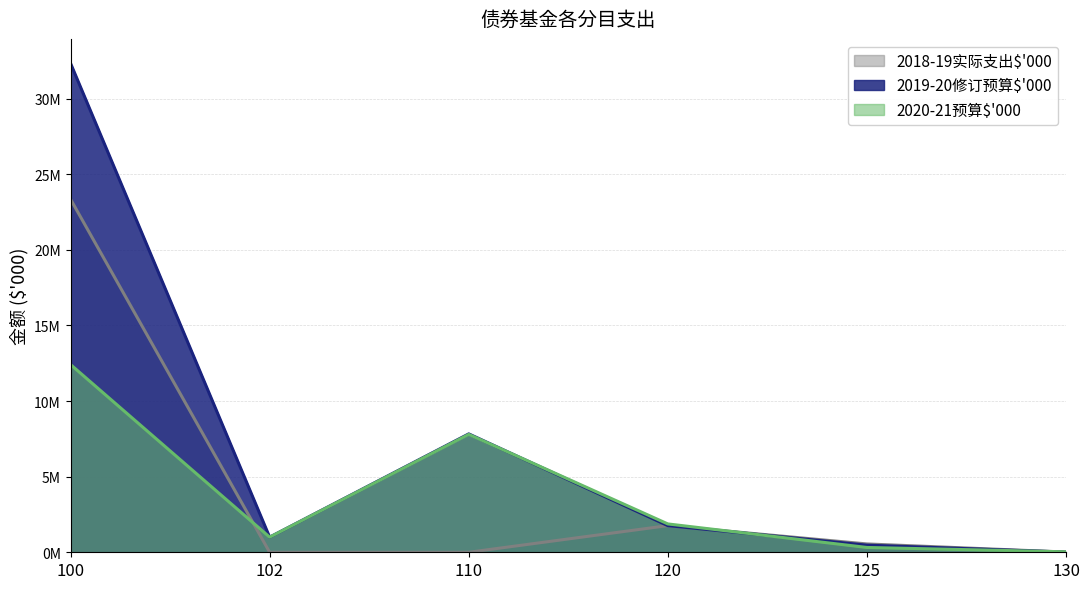

Reading left to right, extract all data points from this chart.

2018-19实际支出$'000: 23346500	0	0	1762901	551604	14823
2019-20修订预算$'000: 32337092	1000000	7829900	1762564	471916	11262
2020-21预算$'000: 12413703	1000000	7800000	1875147	318162	30302